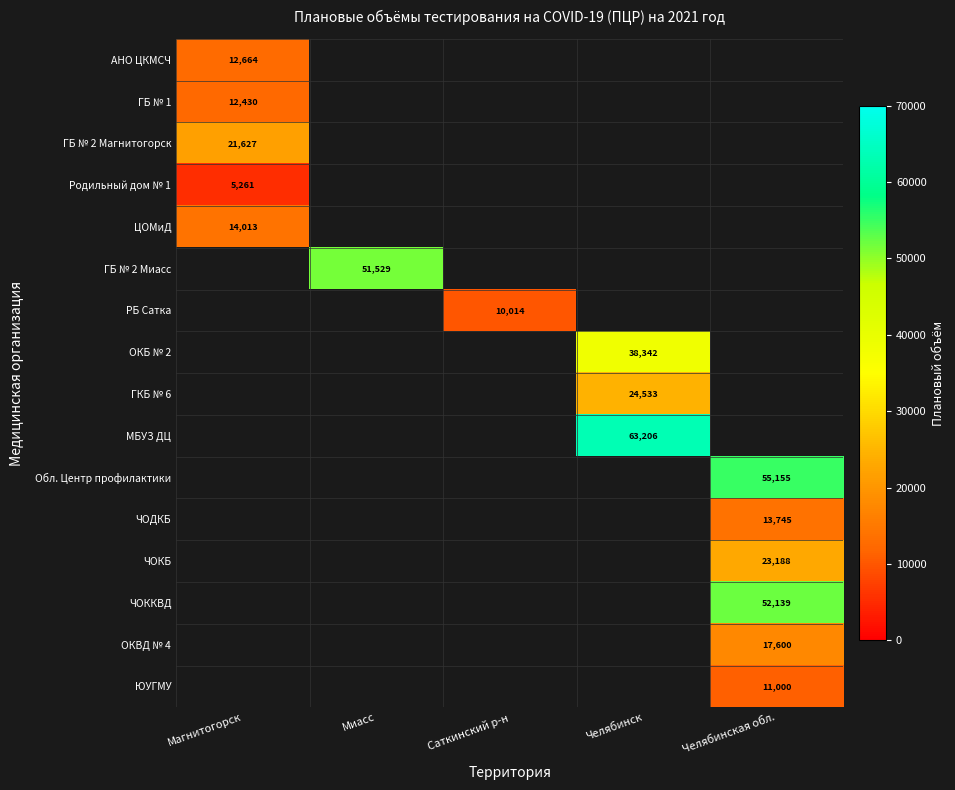

What is the spread (max minus min) of values at Магнитогорск?

16366.0